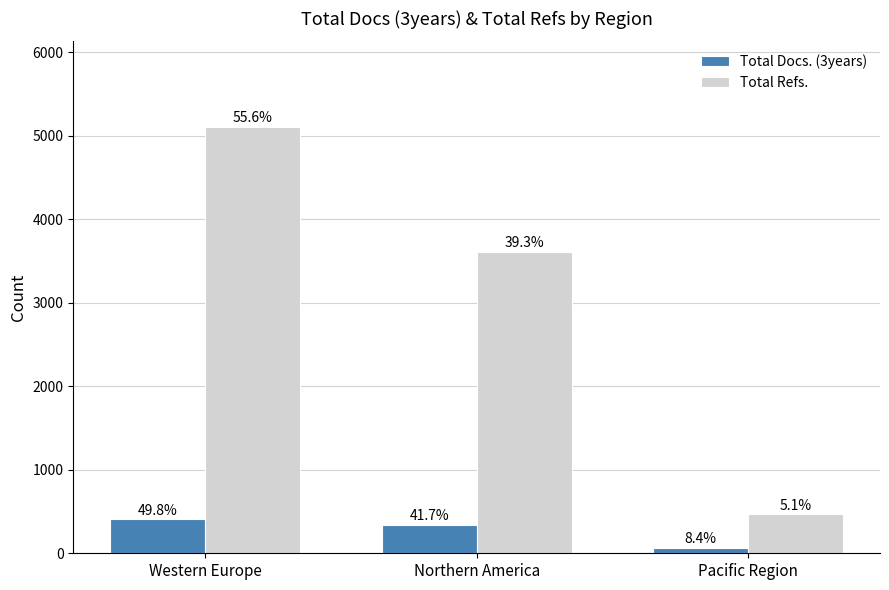

Is it true that Total Docs. (3years) equals 486 at Northern America?

False